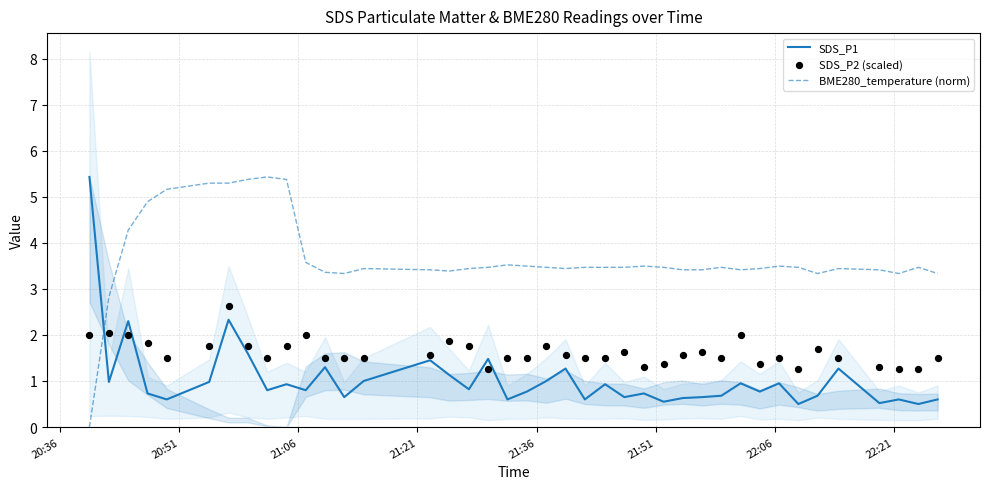

What are all the series names shown in the legend?

SDS_P1, BME280_temperature (norm), SDS_P2 (scaled)